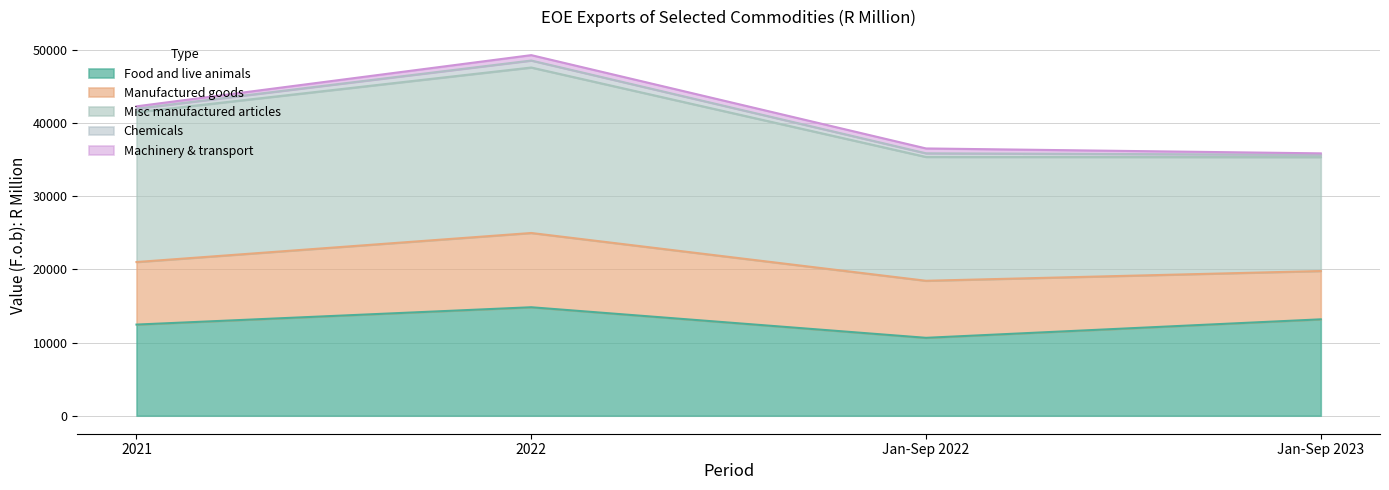

Reading right to left, list all the values displayed in this chart.

Food and live animals: 13172	10644	14823	12454
Manufactured goods: 6603	7798	10150	8549
Misc manufactured articles: 15571	16923	22616	20464
Chemicals: 318	498	956	499
Machinery & transport: 192	665	737	320